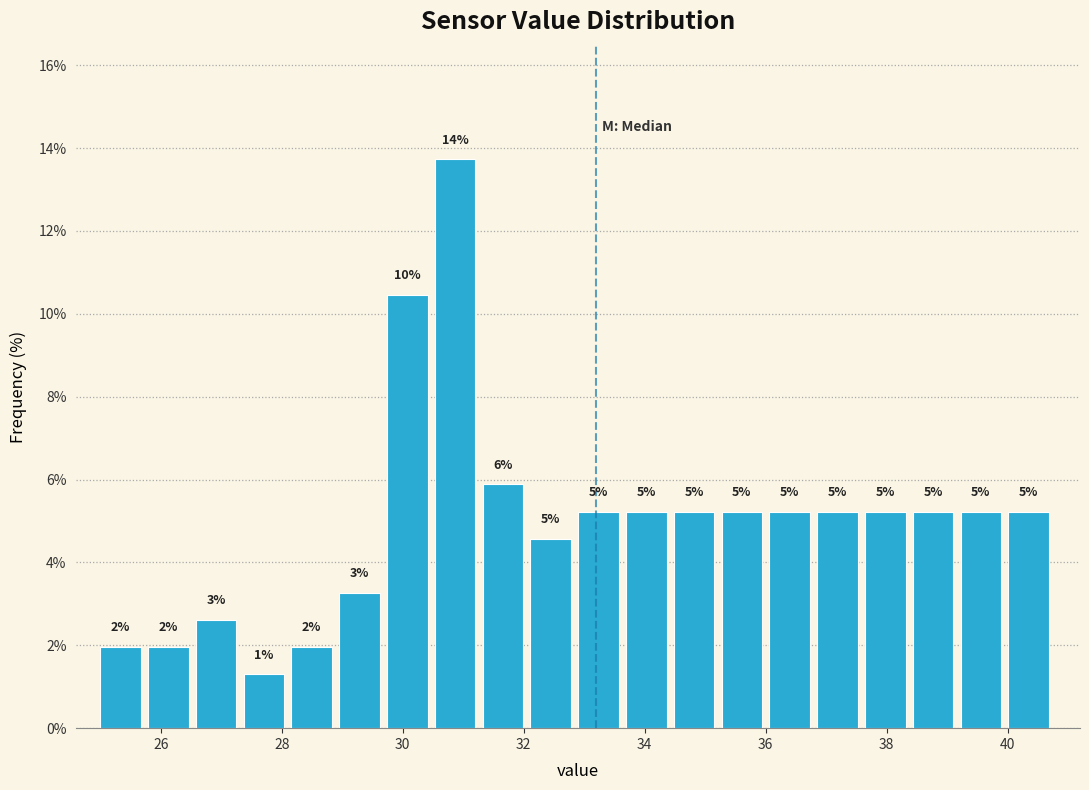

Around what value on the x-axis is the tallest bar? Give the approximate position of its centre, as read against the axis.

30.8